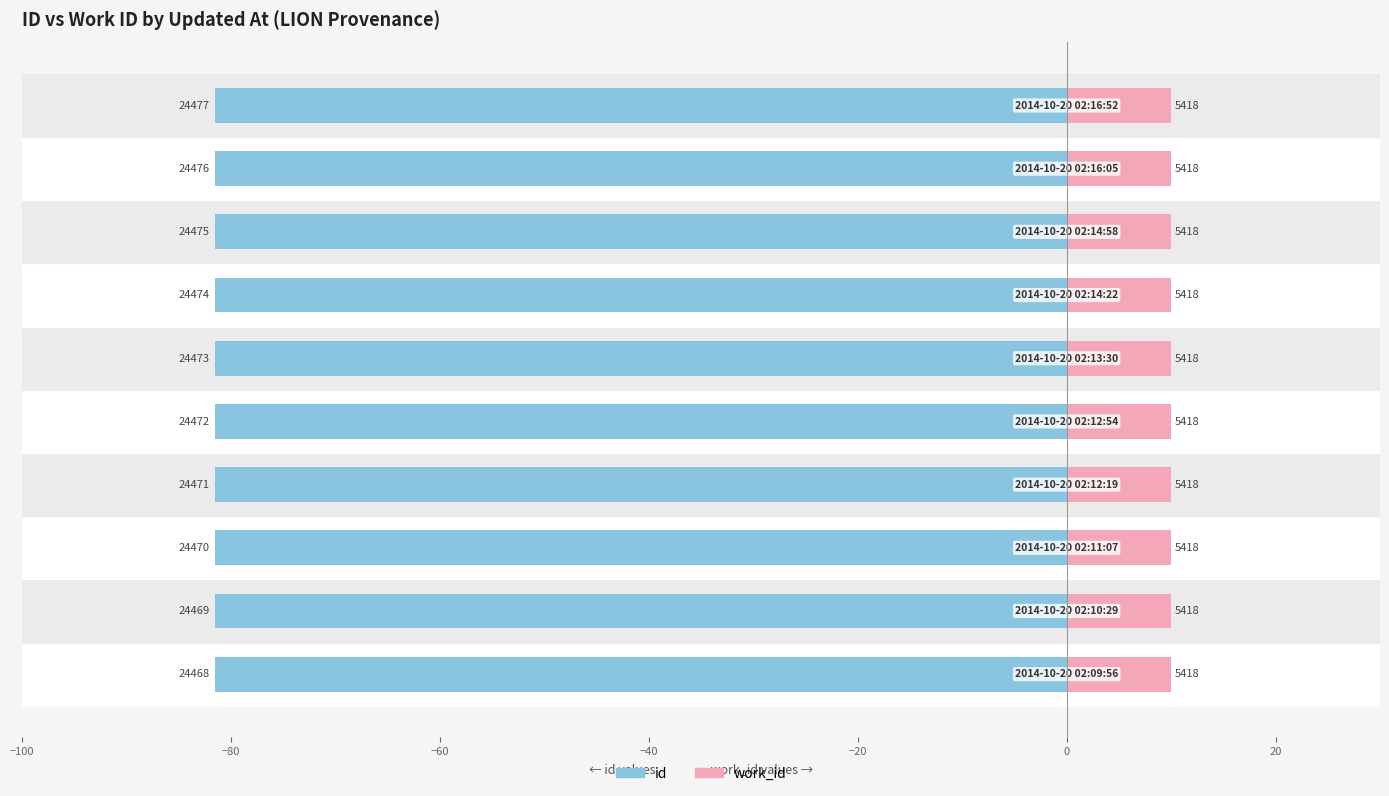

The id series shows -24.8 at −60. True or false?

False